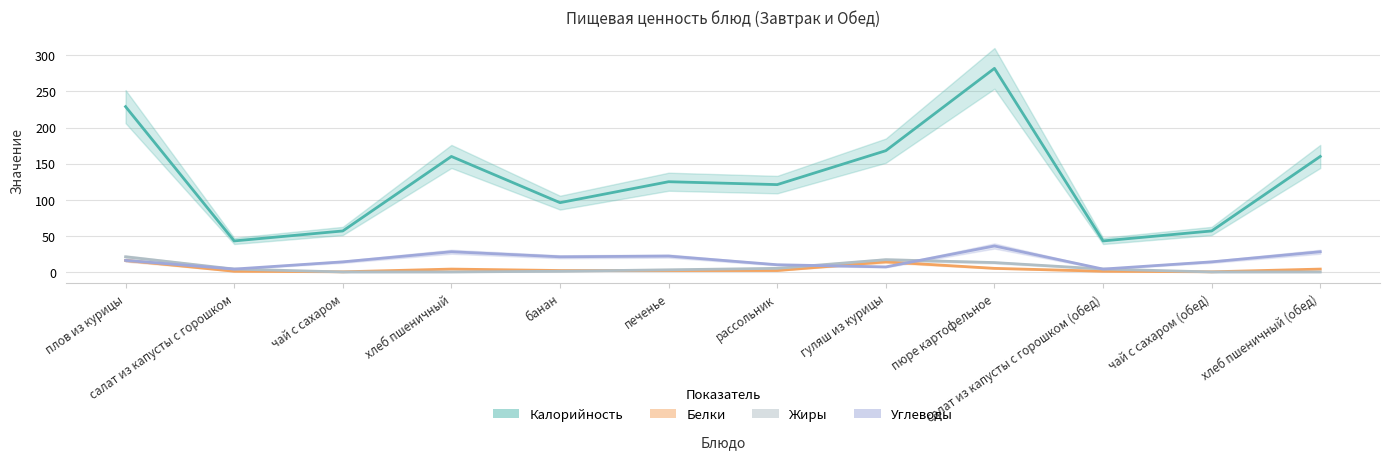

Reading left to right, what are all the values shown in this chart?

Калорийность: 229.0	43.0	56.8	160.0	96.0	125.0	121.0	168.0	282.0	43.0	56.8	160.0
Белки: 16.0	1.0	0.2	4.0	2.0	2.0	2.0	14.0	5.0	1.0	0.2	4.0
Жиры: 21.0	4.0	0.0	0.0	1.0	3.0	5.0	17.0	13.0	4.0	0.0	0.0
Углеводы: 16.0	4.0	14.0	28.0	21.0	22.0	10.0	7.0	36.0	4.0	14.0	28.0